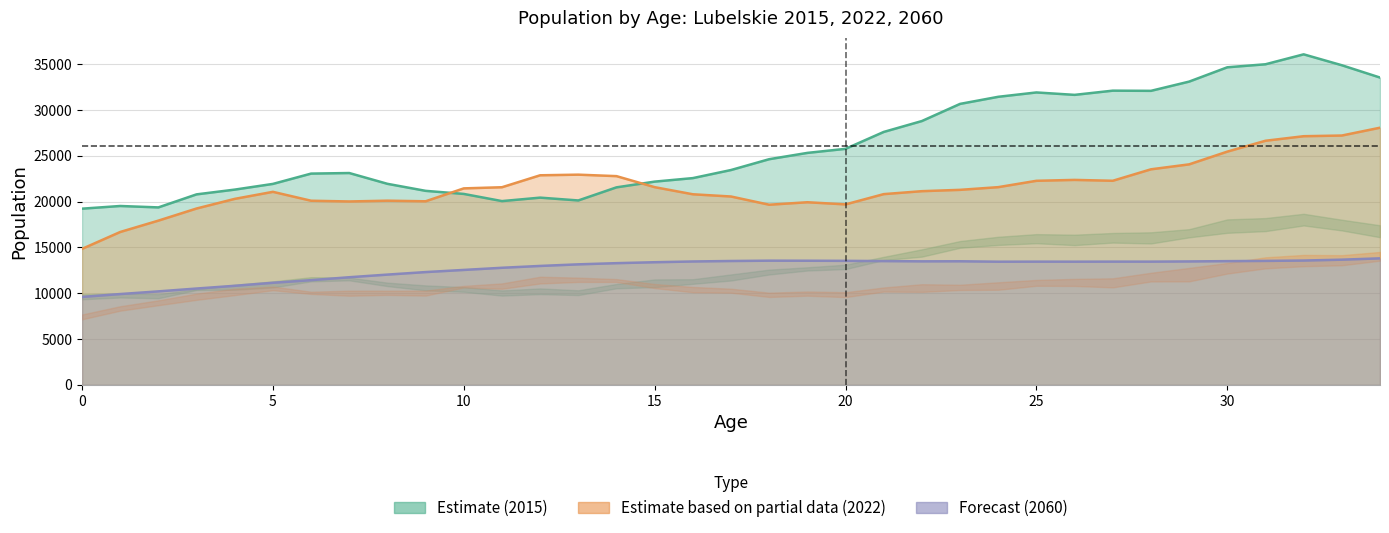

In Total 2015, how many points are lower than both neighbors (excluding endpoints)?

5